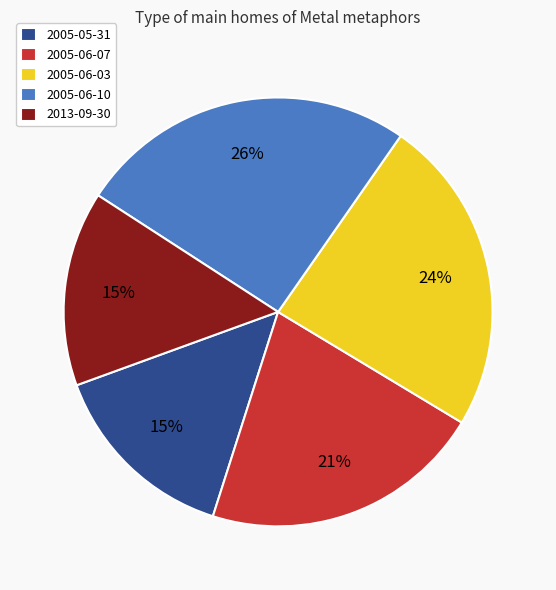

Does 2005-06-07 represent more than half of the total?

No